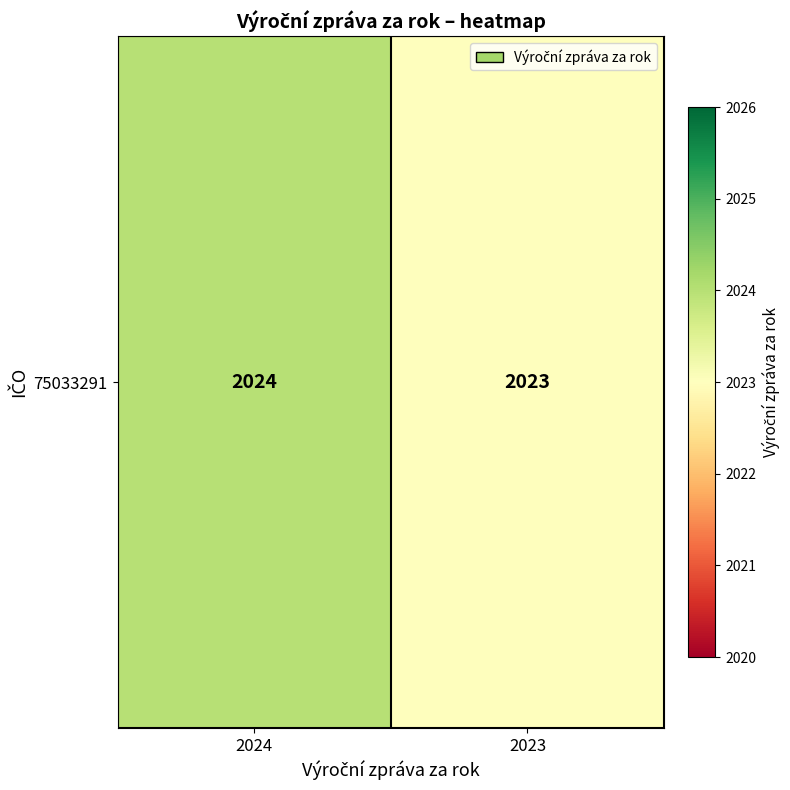

What is the minimum value shown in the chart?

2023